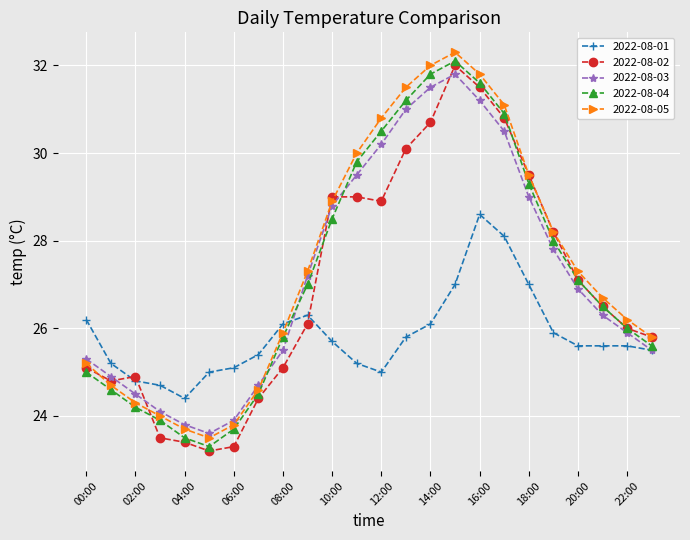

What is the value of the 2022-08-02 point at the 10th from the left?

26.1